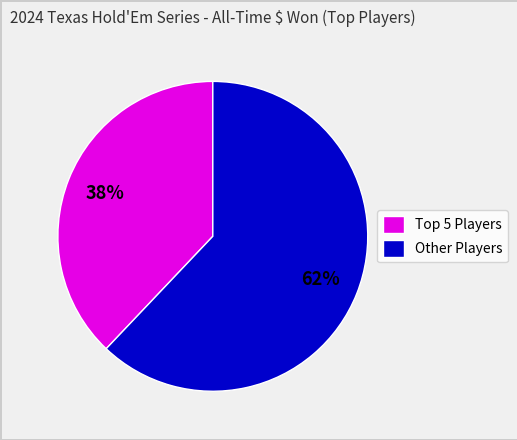

Does any single category account for the majority?

Yes